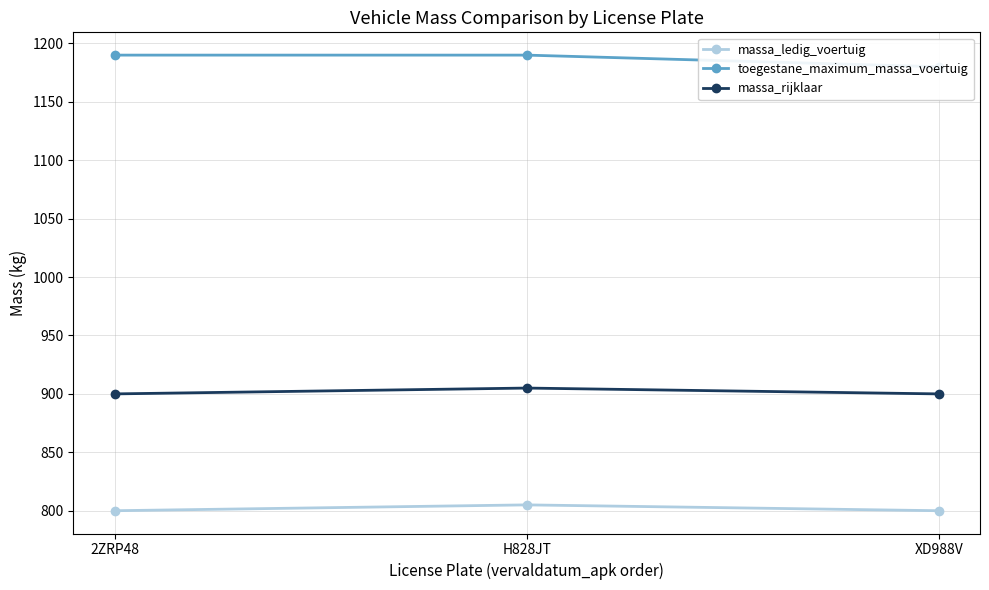

What is the lowest value of the toegestane_maximum_massa_voertuig series?

1180